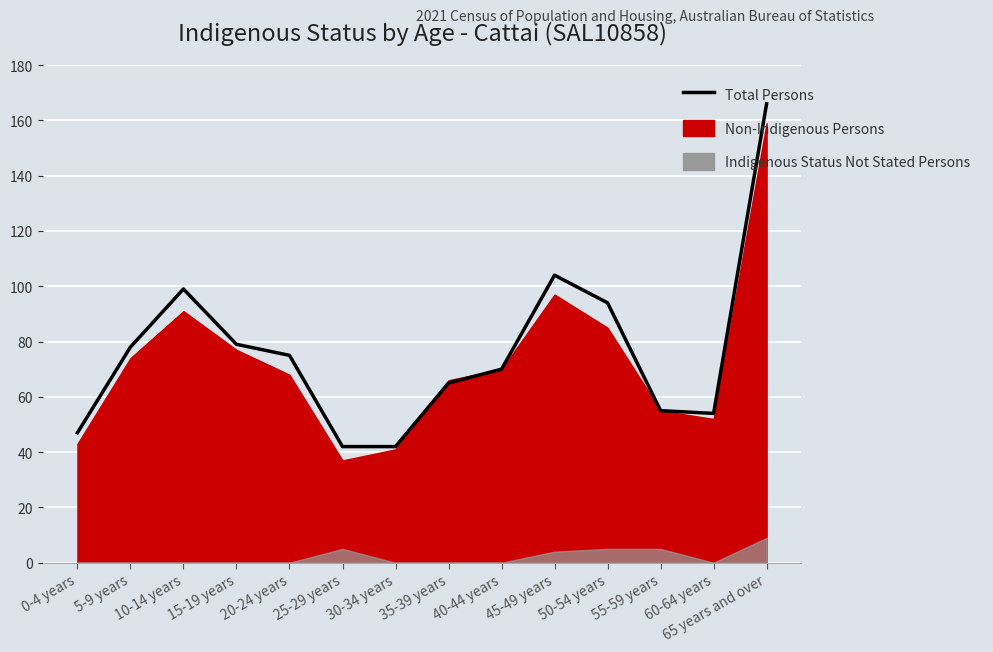

What is the sum of all values?

1070